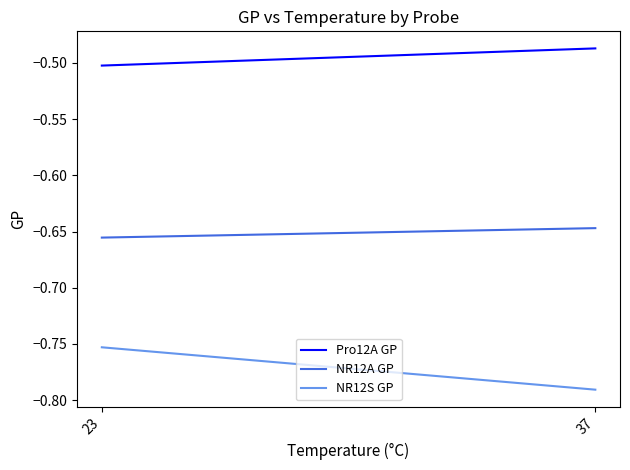

Reading right to left, extract all data points from this chart.

Pro12A GP: -0.5	-0.5
NR12A GP: -0.6	-0.7
NR12S GP: -0.8	-0.8